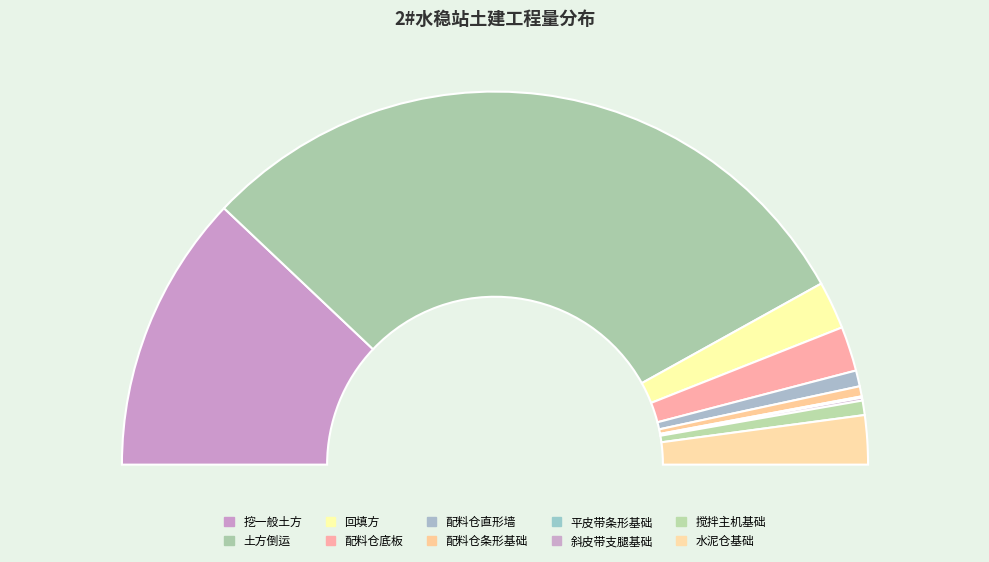

How many slices are in this pie chart?

10